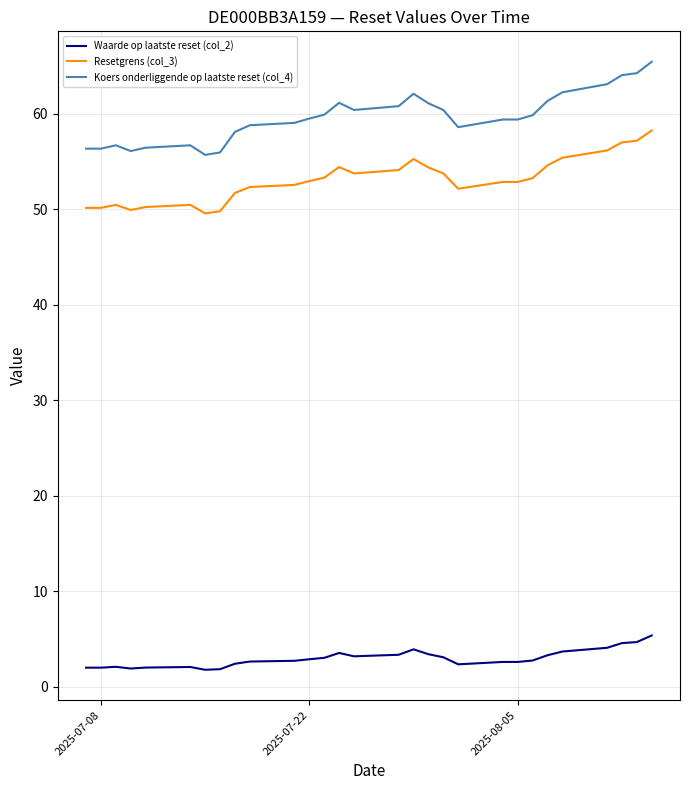

What are all the series names shown in the legend?

Waarde op laatste reset (col_2), Resetgrens (col_3), Koers onderliggende op laatste reset (col_4)